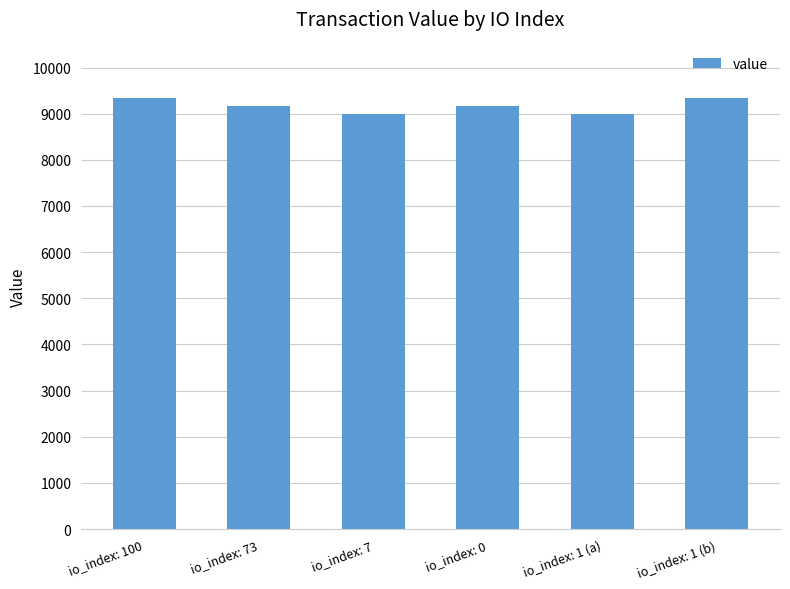

What is the ratio of the value at io_index: 100 to the value at io_index: 73?

1.0